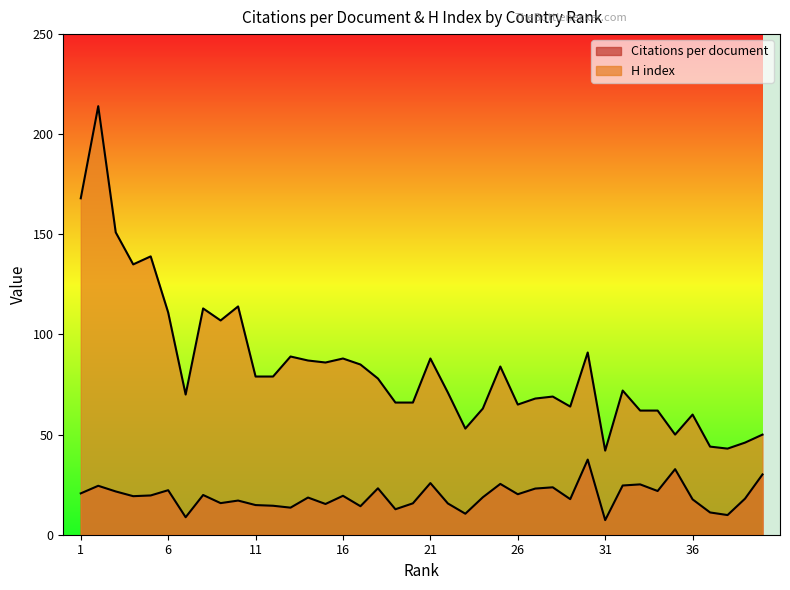

Reading left to right, extract all data points from this chart.

Citations per document: 1=20.6	2=24.4	3=21.6	4=19.2	5=19.6	6=22.2	7=8.7	8=19.8	9=15.8	10=17.1	11=14.8	12=14.5	13=13.5	14=18.6	15=15.3	16=19.4	17=14.2	18=23.2	19=12.7	20=15.7	21=25.8	22=15.6	23=10.5	24=18.7	25=25.4	26=20.2	27=23.1	28=23.7	29=17.8	30=37.5	31=7.3	32=24.6	33=25.1	34=21.8	35=32.7	36=17.6	37=11.1	38=9.8	39=18.0	40=30.1
H index: 1=168.0	2=214.0	3=151.0	4=135.0	5=139.0	6=111.0	7=70.0	8=113.0	9=107.0	10=114.0	11=79.0	12=79.0	13=89.0	14=87.0	15=86.0	16=88.0	17=85.0	18=78.0	19=66.0	20=66.0	21=88.0	22=71.0	23=53.0	24=63.0	25=84.0	26=65.0	27=68.0	28=69.0	29=64.0	30=91.0	31=42.0	32=72.0	33=62.0	34=62.0	35=50.0	36=60.0	37=44.0	38=43.0	39=46.0	40=50.0